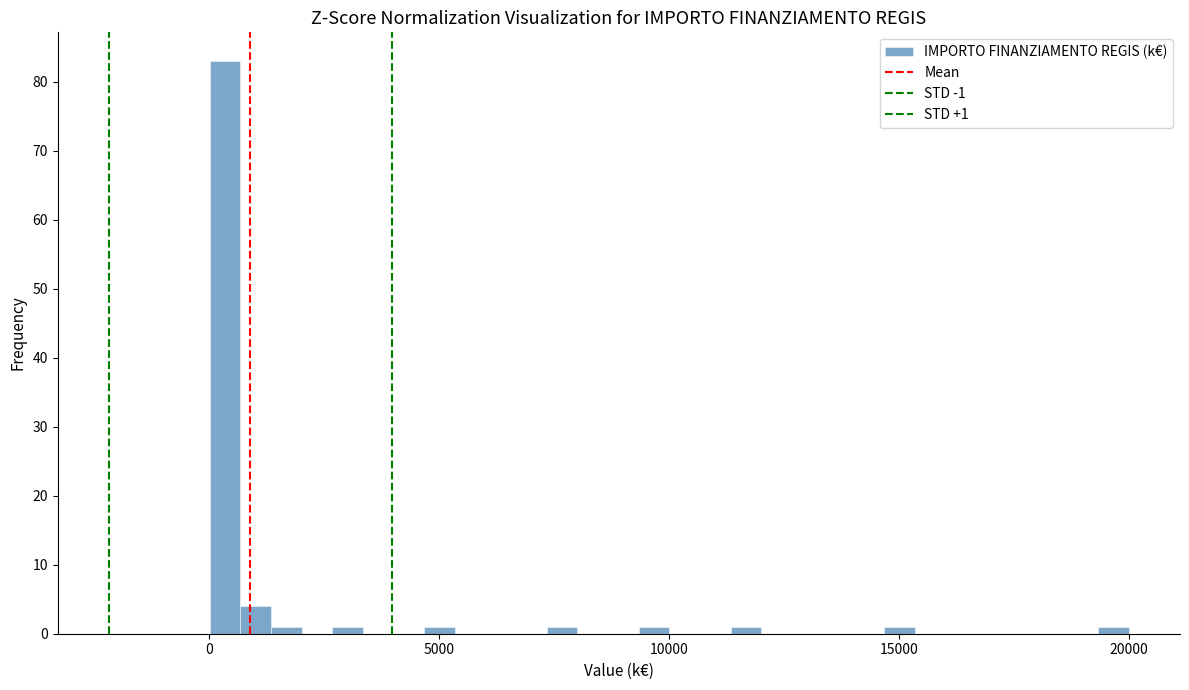

Around what value on the x-axis is the tallest bar? Give the approximate position of its centre, as read against the axis.

500